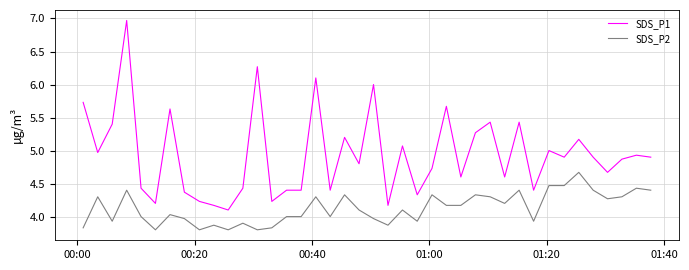

What is the difference between the maximum and minimum values in the SDS_P1 series?

2.9